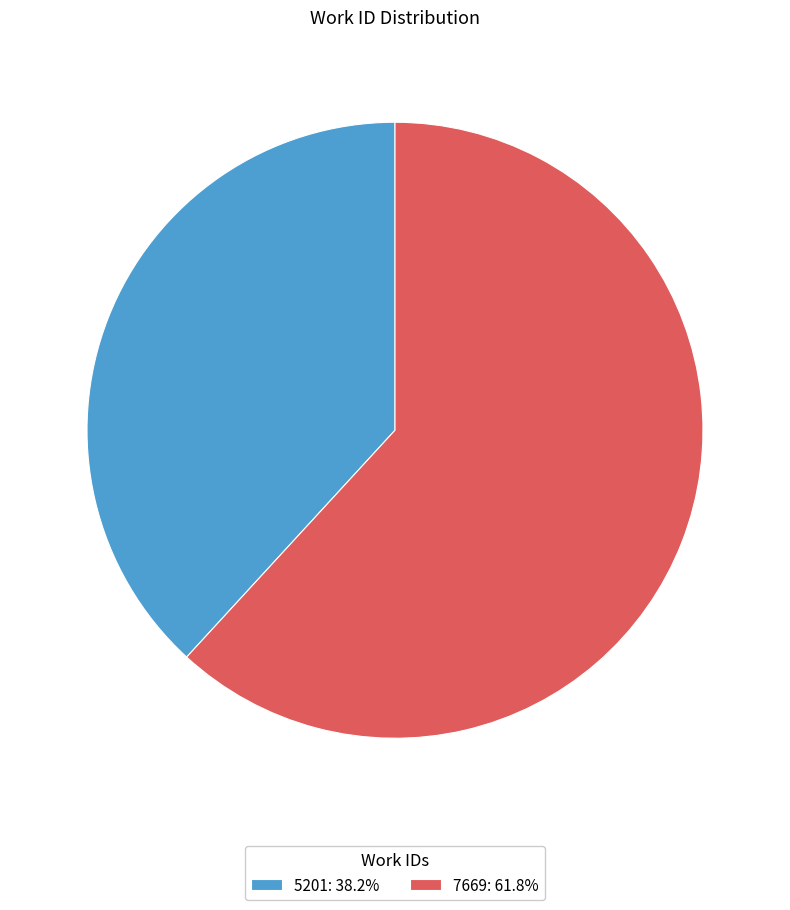

Which slice represents more than half of the pie?

7669